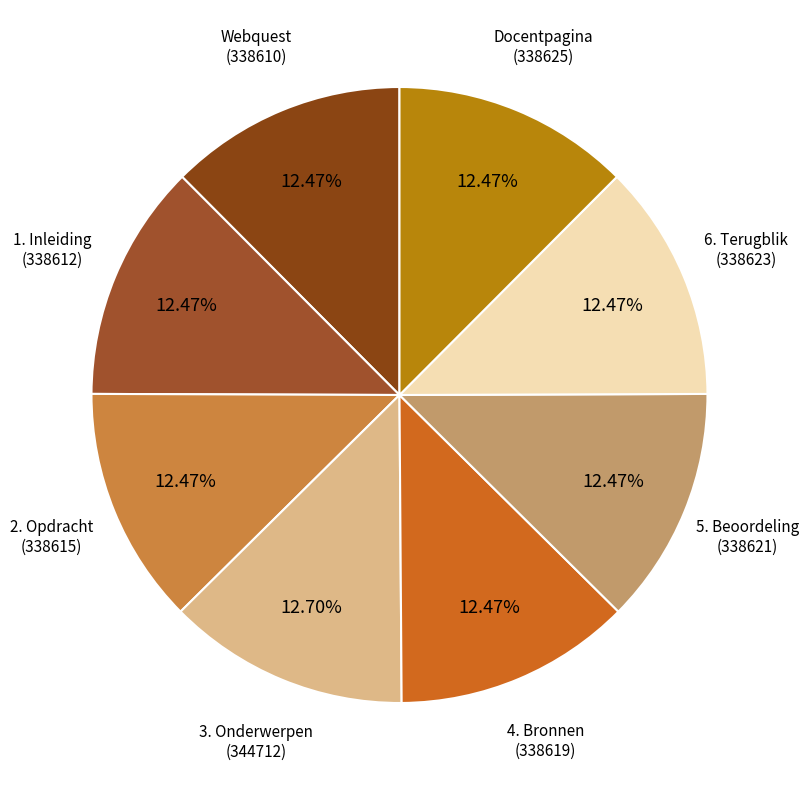

How many slices are in this pie chart?

8